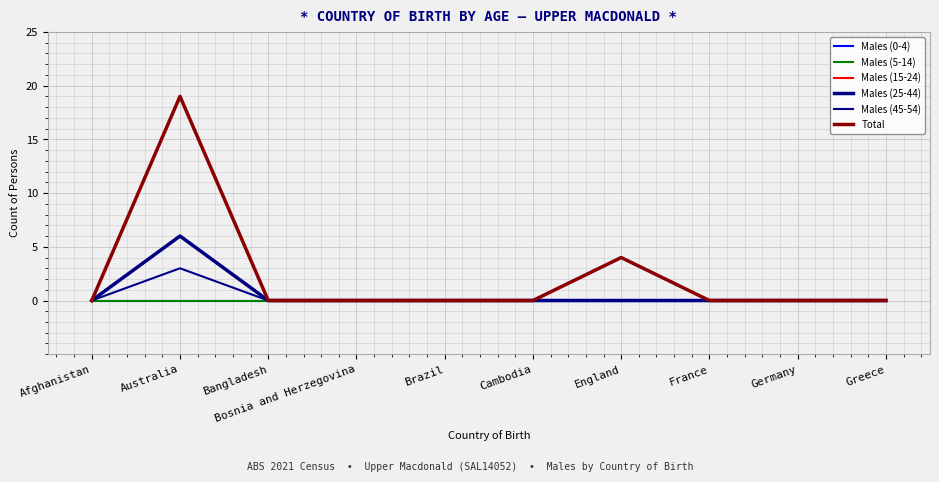

What is the label of the 10th point from the left?

Greece